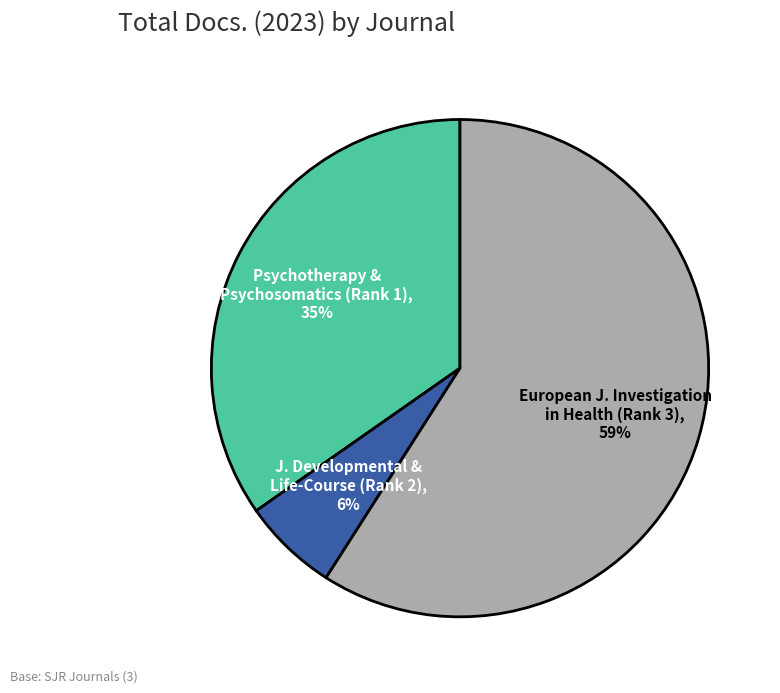

To the nearest percent, what is the average slice percentage?

33%